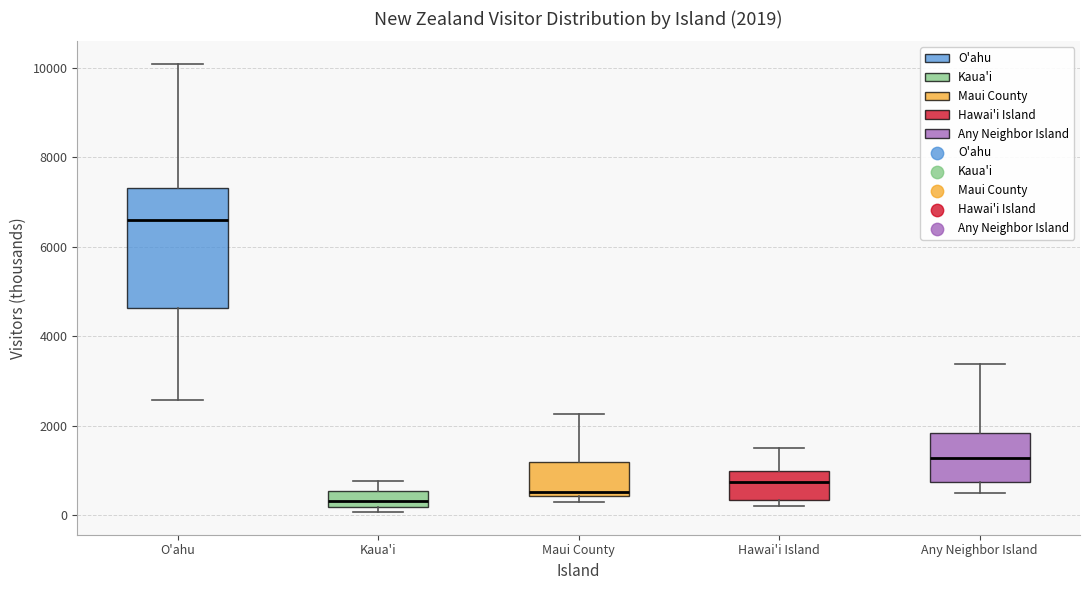

Which box is the tallest, from its lower edge to its upper edge?

O'ahu